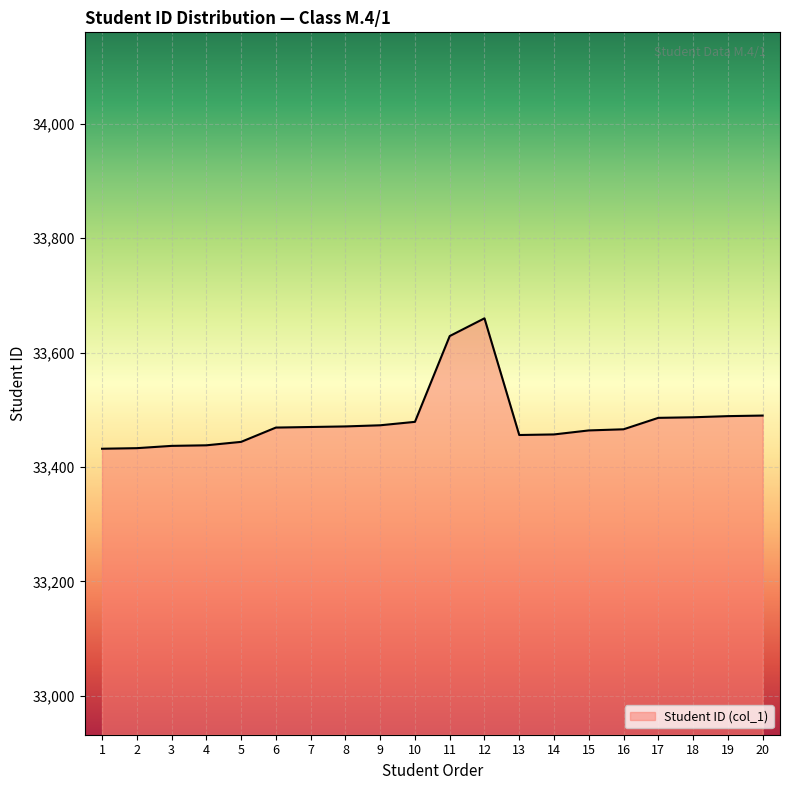

What is the change in value from 6 to 18?

+18